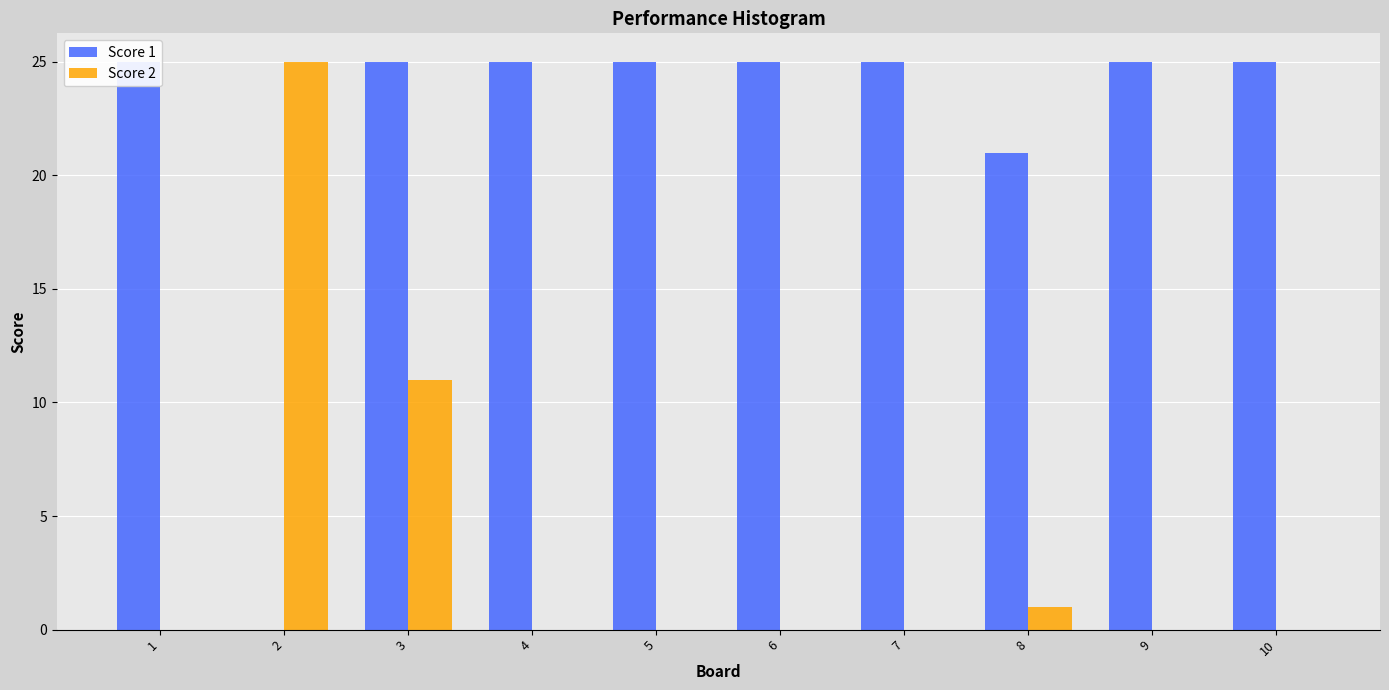

Which series changed the most between 4 and 10?

Score 1